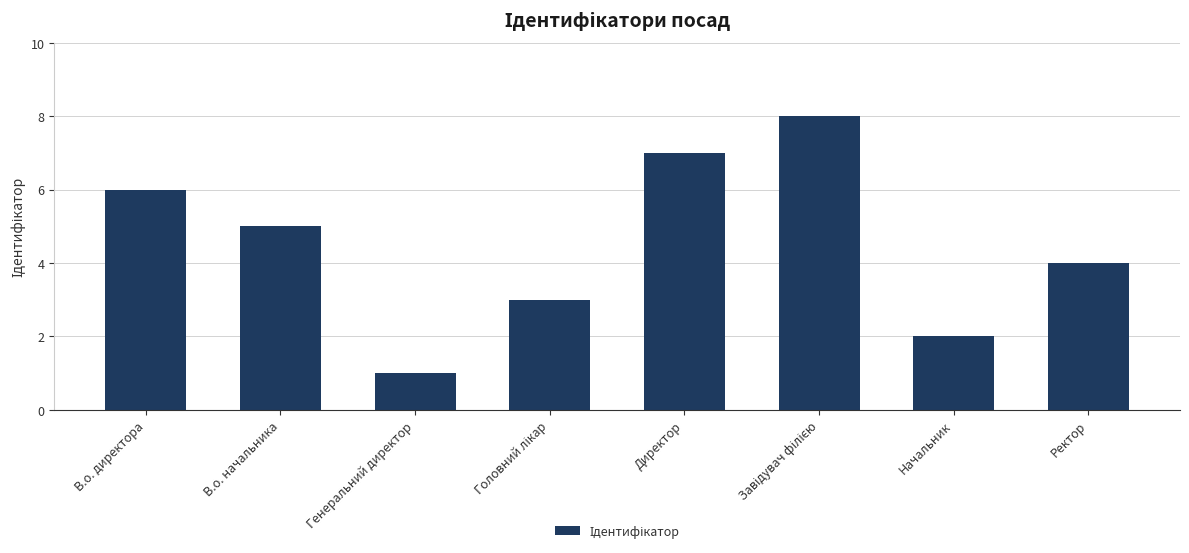

What is the greatest value displayed?

8